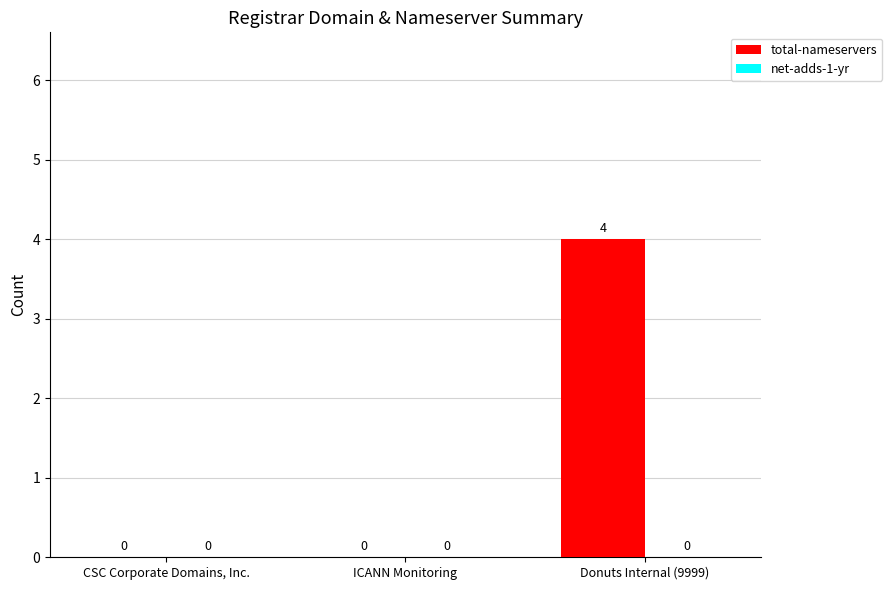

Between Donuts Internal (9999) and ICANN Monitoring, which is larger?

Donuts Internal (9999)